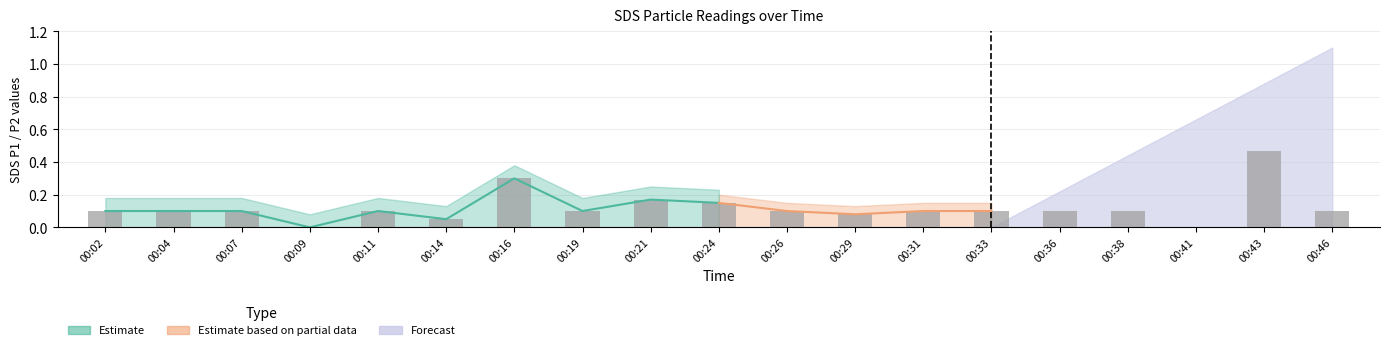

Reading right to left, transcribe all the data shown in this chart.

0.1	0.5	0.0	0.1	0.1	0.1	0.1	0.1	0.1	0.1	0.2	0.1	0.3	0.1	0.1	0.0	0.1	0.1	0.1